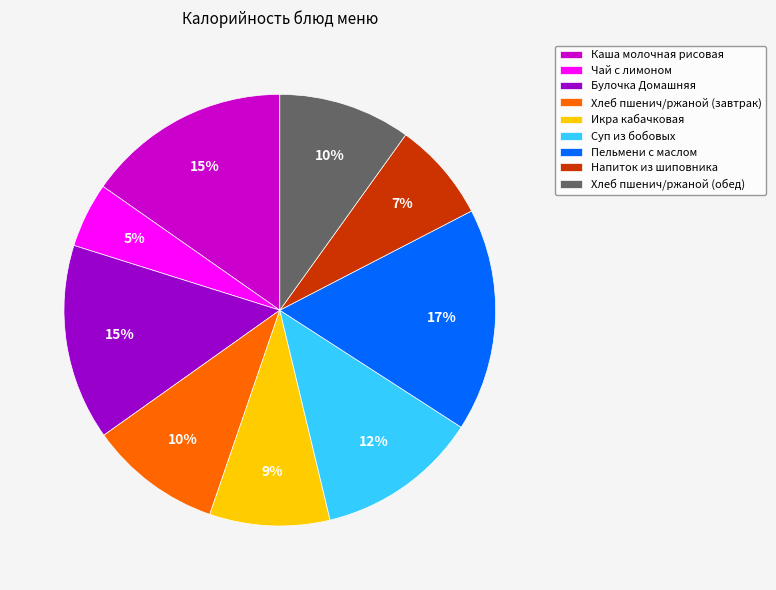

To the nearest percent, what is the difference between the largest and smallest slice percentages?

12%